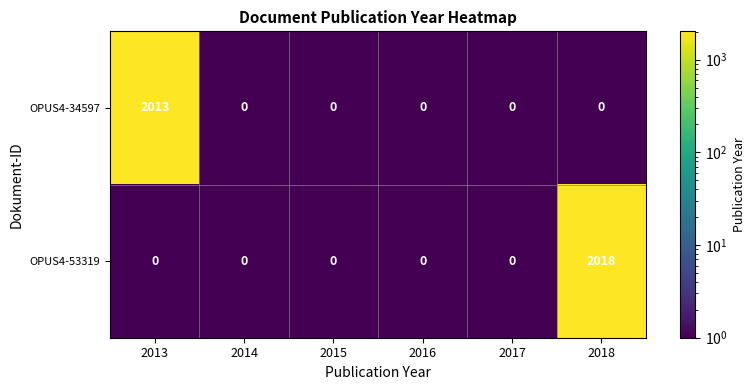

List the series in order of their overall mean, highest first.

OPUS4-53319, OPUS4-34597